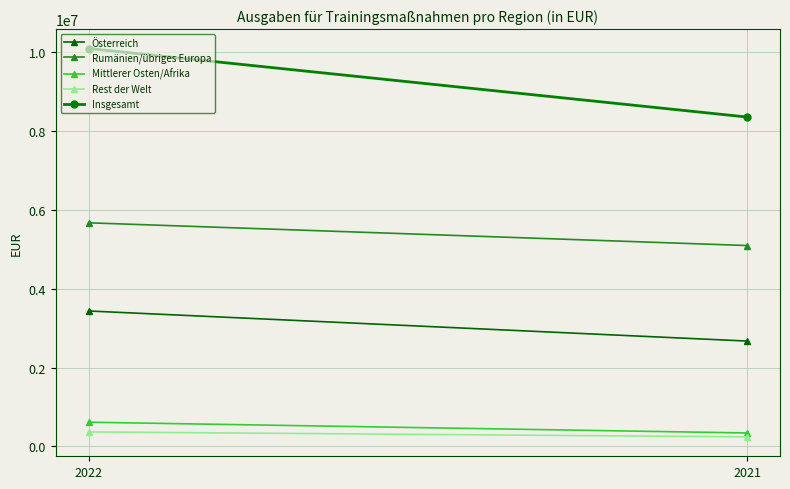

What is the total value across all series at 2021?

16705450